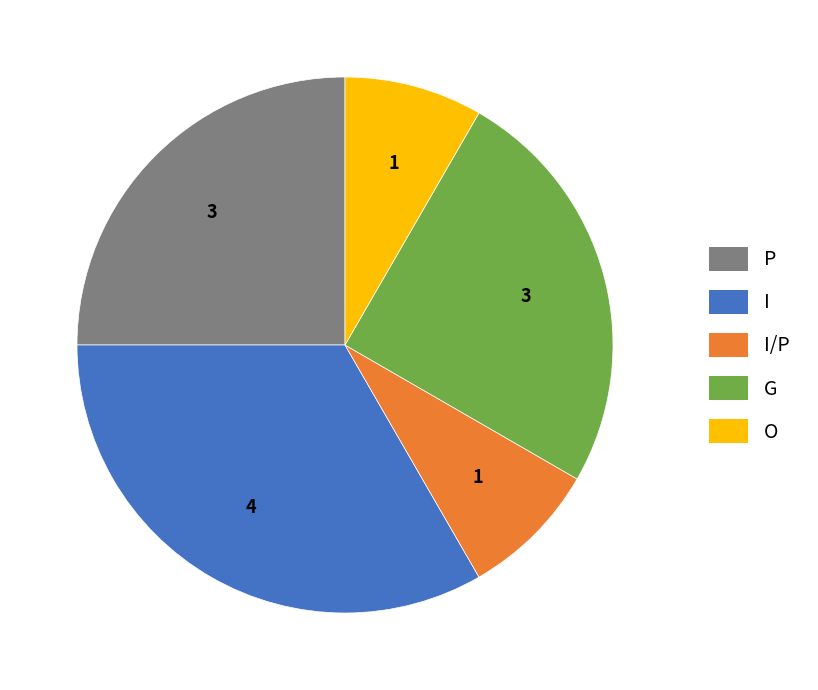

Count the number of slices in the pie.

5